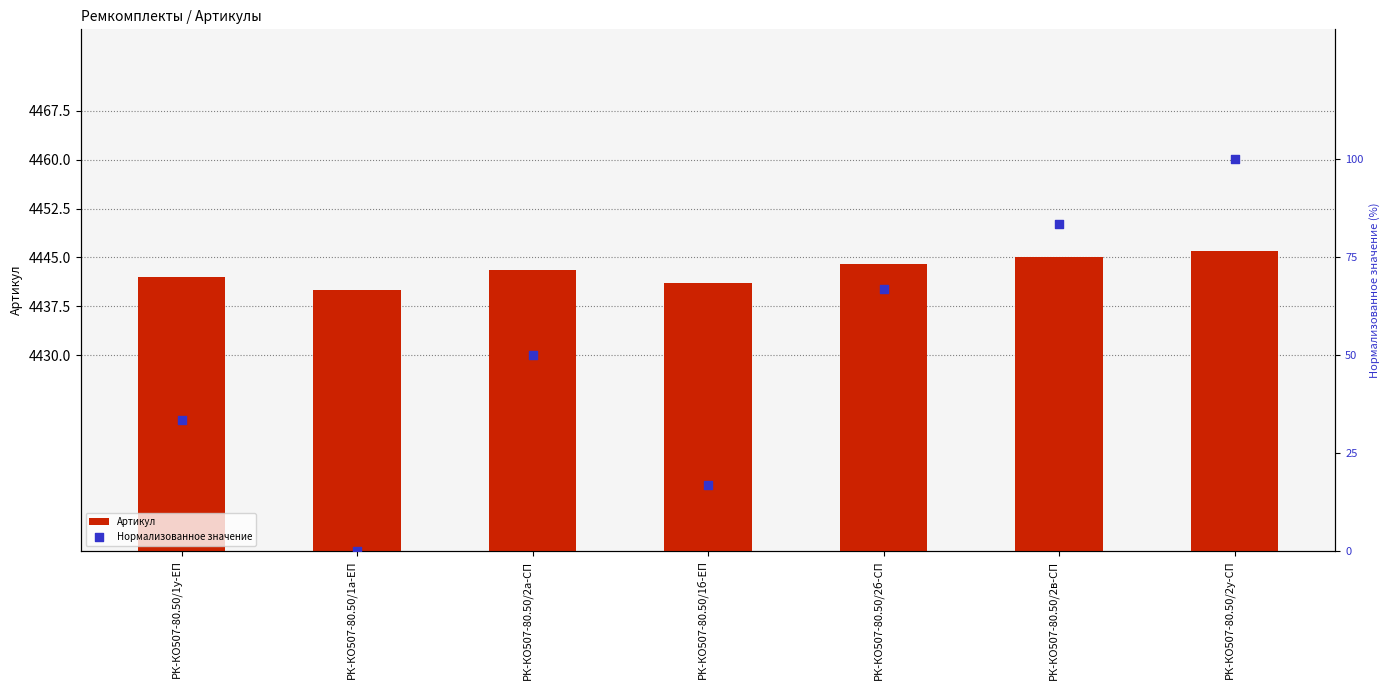

Which series reaches the minimum Y coordinate?

Нормализованное значение